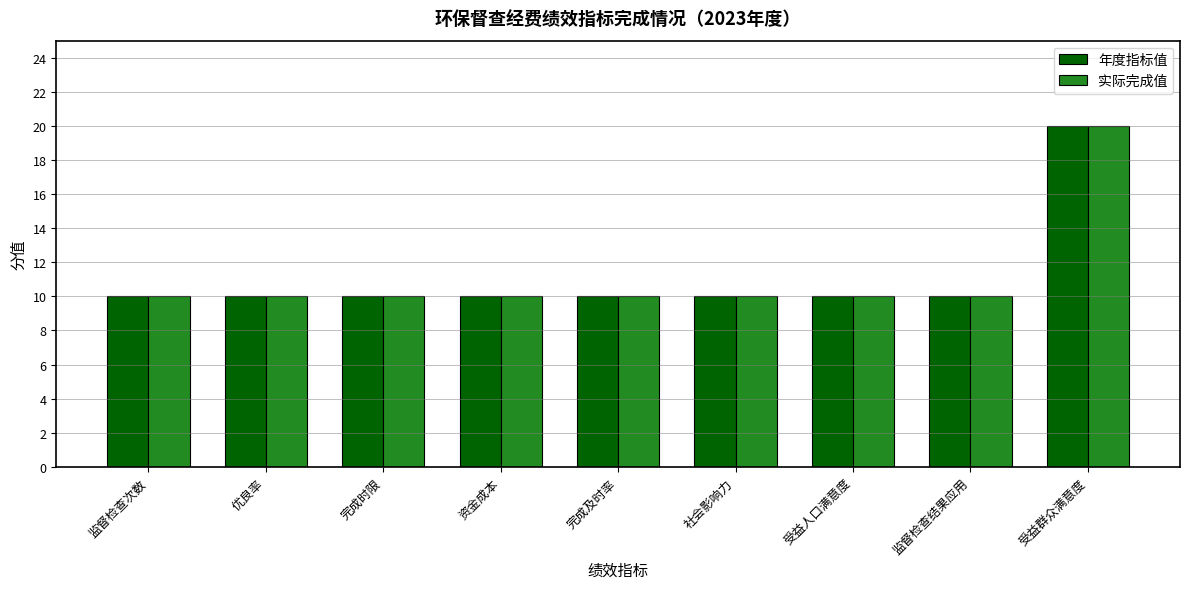

What is the difference between the maximum and minimum values in the 年度指标值 series?

10